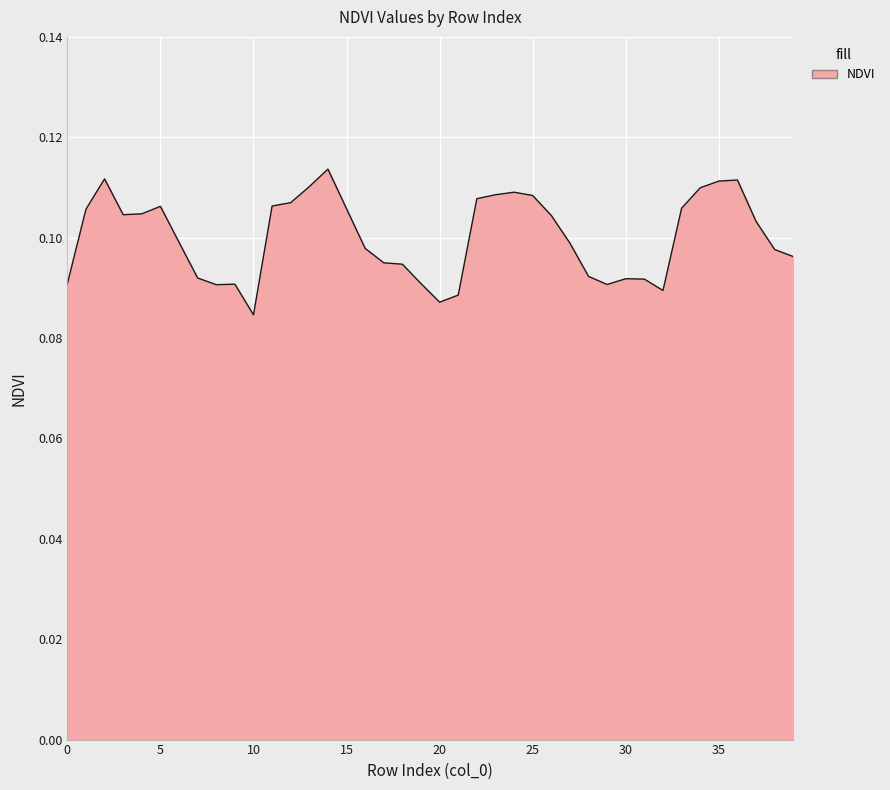

What is the label of the 35th point from the left?

34